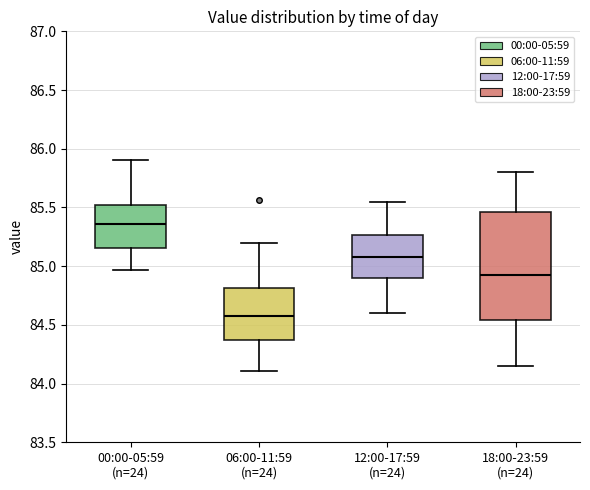

Which box's median line is the highest?

00:00-05:59 (n=24)